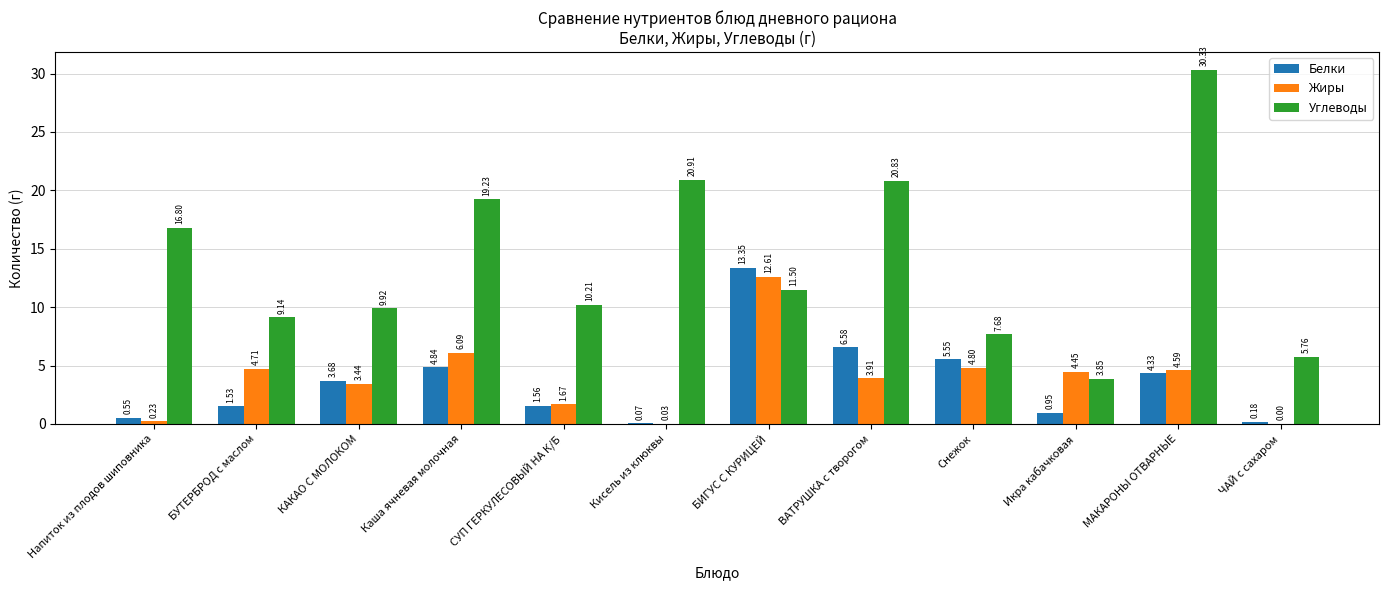

At which label does Белки reach its peak?

БИГУС С КУРИЦЕЙ